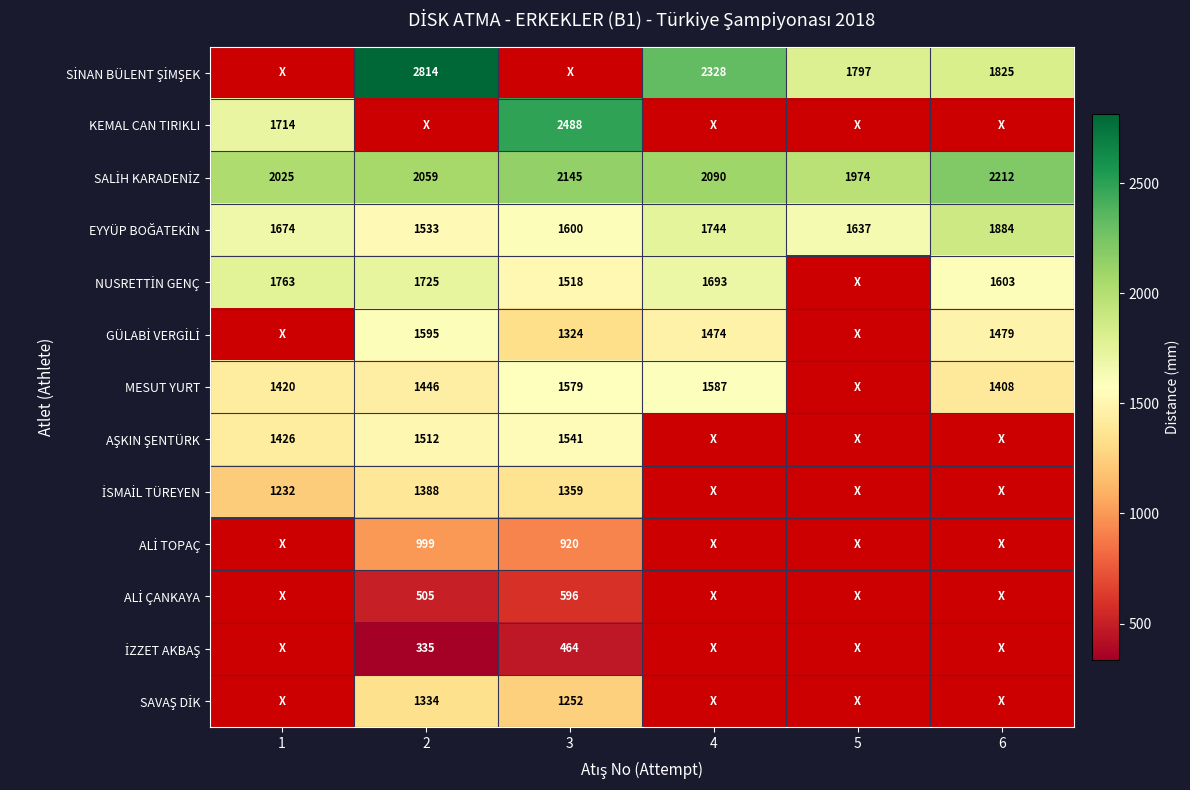

Which has a higher value, 3 or 5?

5